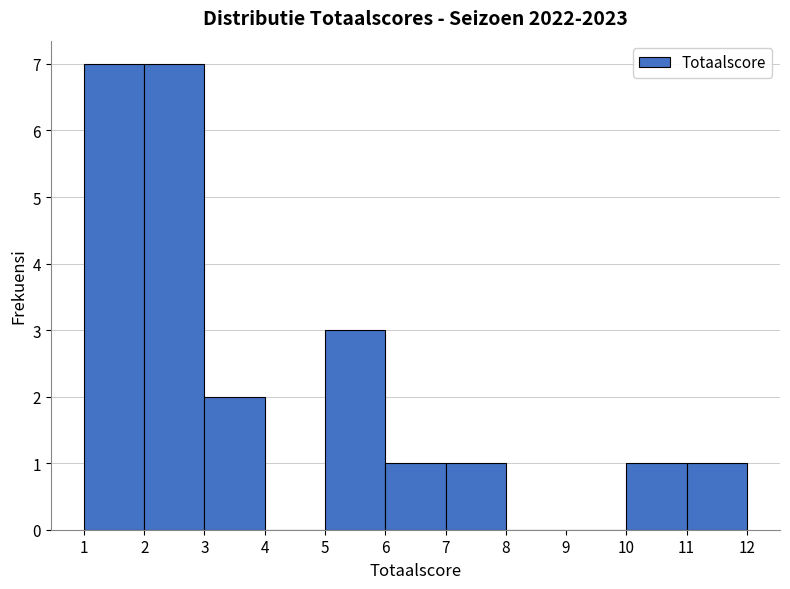

How tall is the bar that spans 1 to 2 on the x-axis? The values are not printed on the chart, so give them approximately, as read against the axis.

7